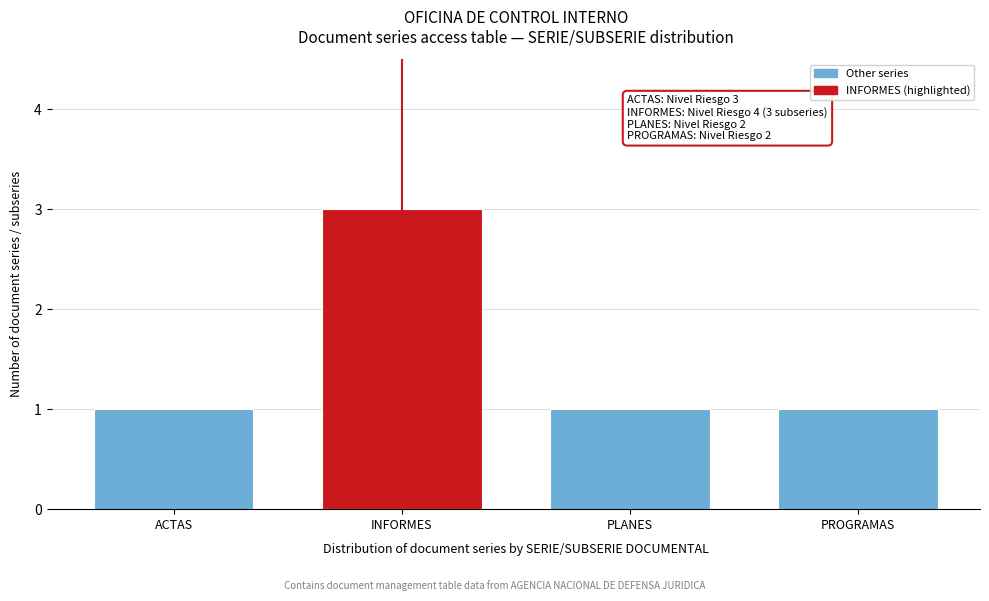

Reading right to left, list all the values displayed in this chart.

PROGRAMAS=1	PLANES=1	INFORMES=3	ACTAS=1